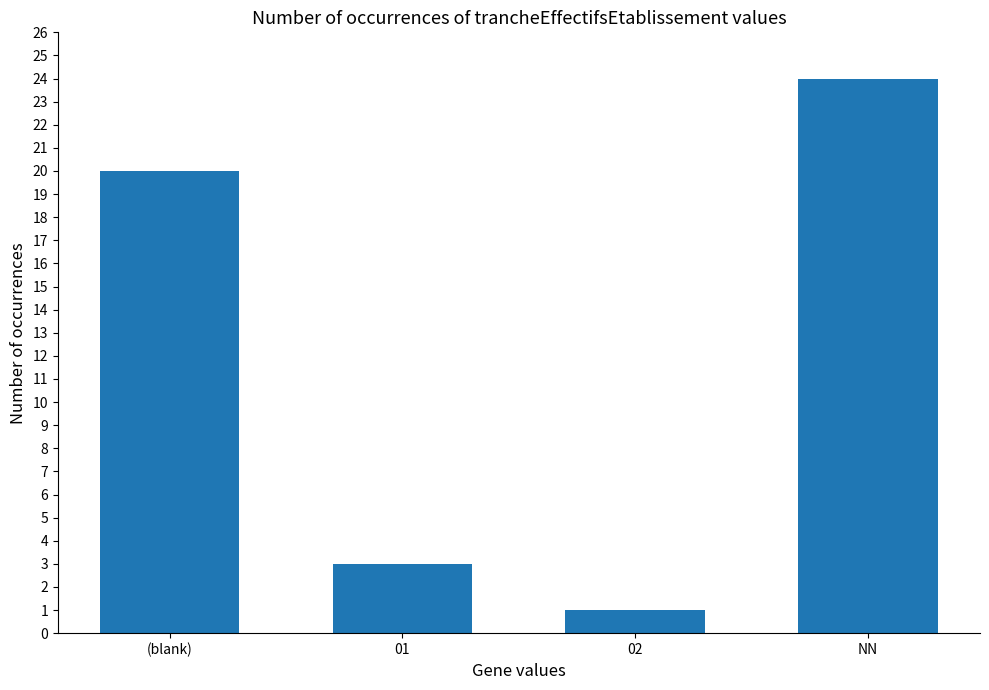

Which has a higher value, 02 or NN?

NN